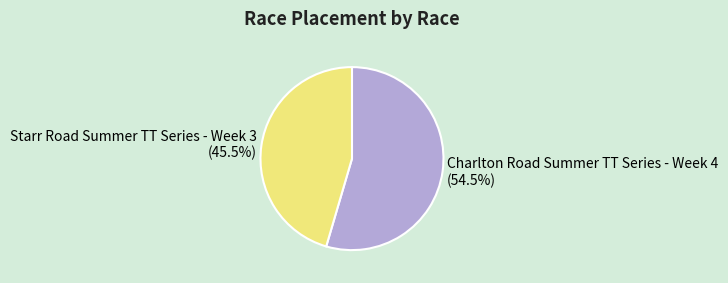

Does Starr Road Summer TT Series - Week 3 represent more than half of the total?

No